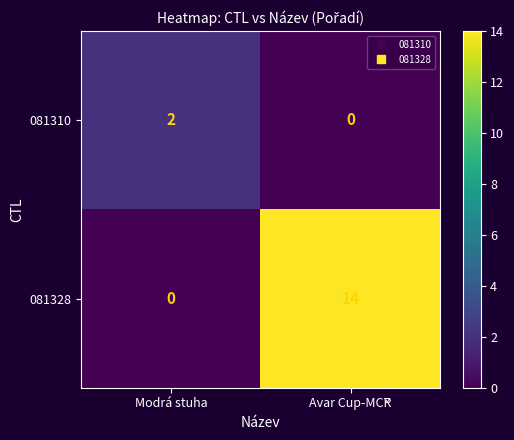

What is the greatest value displayed?

14